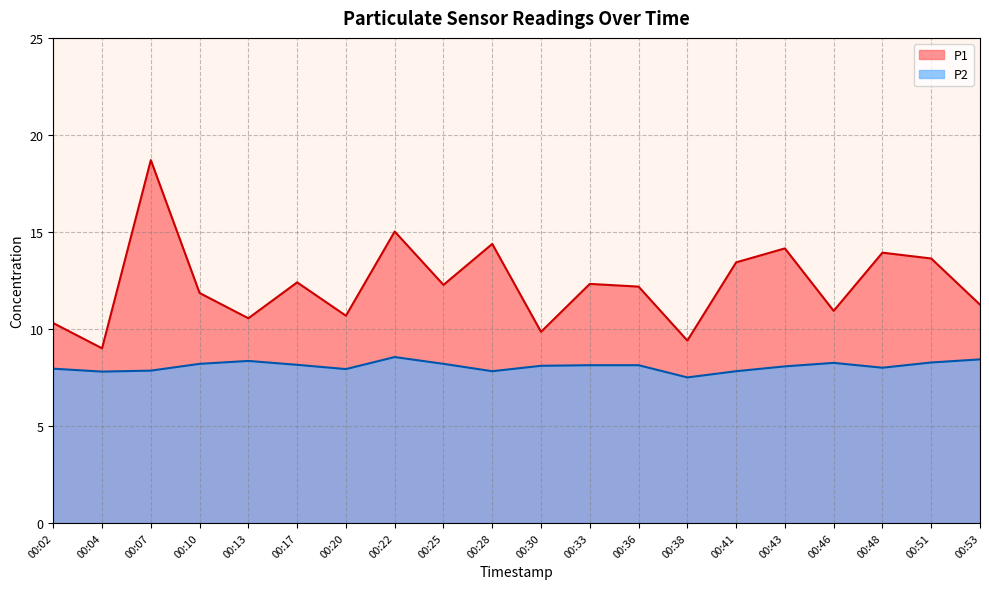

In P2, how many points are lower than both neighbors (excluding endpoints)?

5